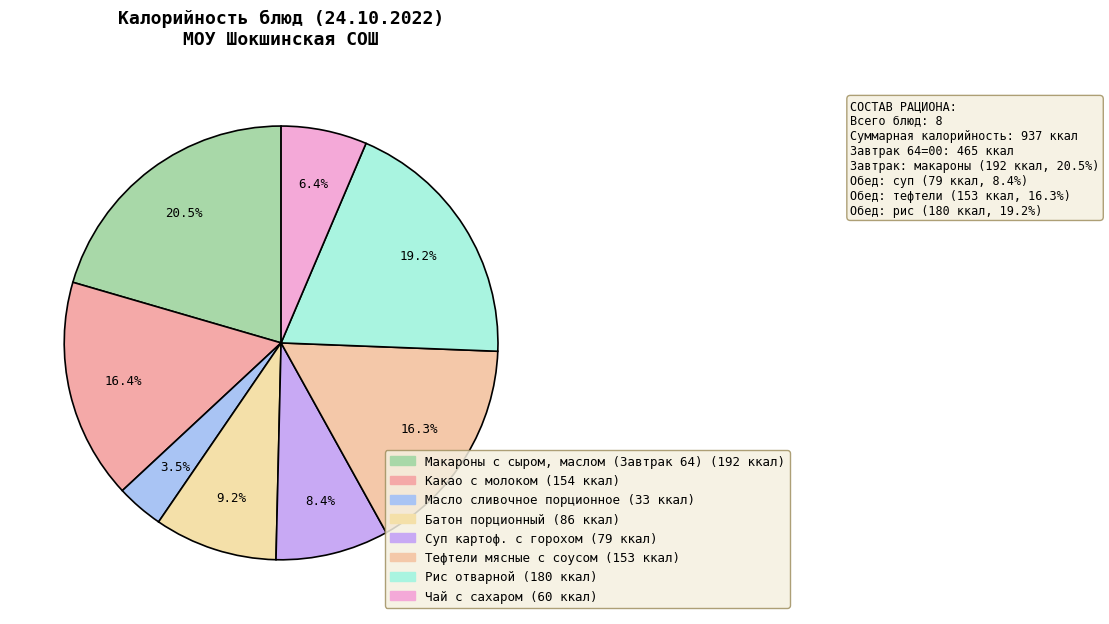

How many slices are in this pie chart?

8